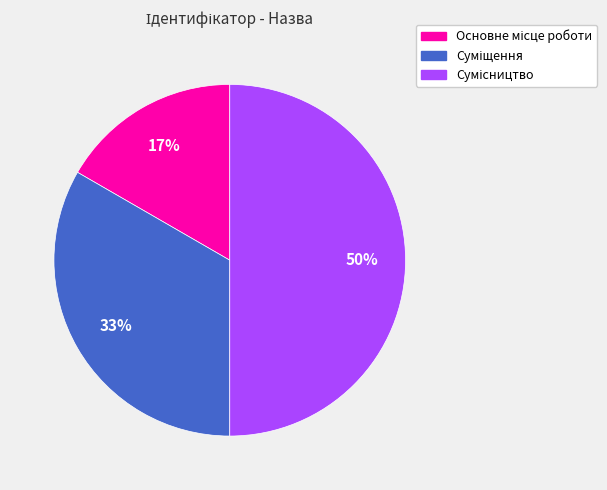

To the nearest percent, what is the difference between the largest and smallest slice percentages?

33%